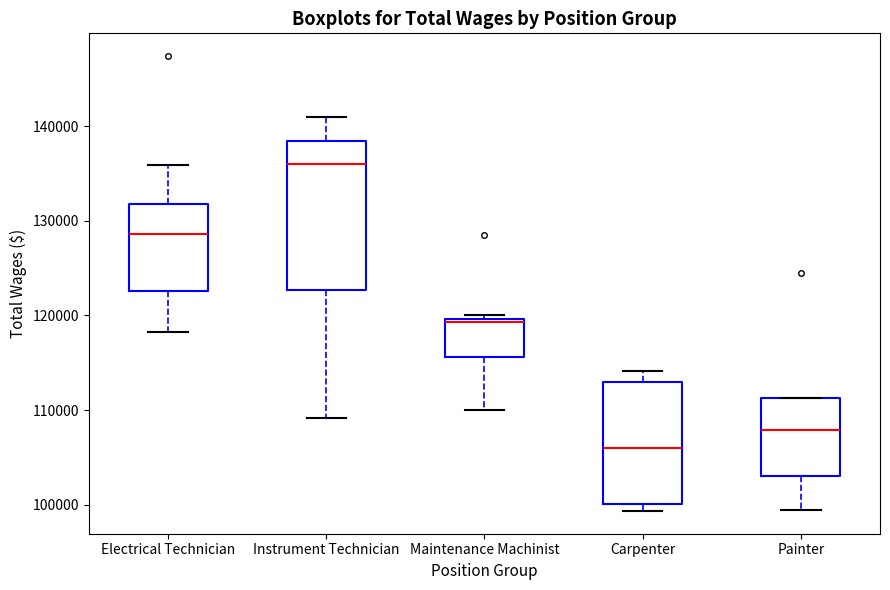

Reading left to right, read every box against the y-axis: the position of its median line, the range the box covers, and the ends of its whiskers. The values are not printed on the chart, so give them approximately, as read against the axis.

Electrical Technician: median 129000, box 123000 to 132000, whiskers 118000 to 136000
Instrument Technician: median 136000, box 123000 to 138000, whiskers 109000 to 141000
Maintenance Machinist: median 119000, box 116000 to 120000, whiskers 110000 to 120000 (just above the box's upper edge)
Carpenter: median 106000, box 100000 to 113000, whiskers 99000 to 114000
Painter: median 108000, box 103000 to 111000, whiskers 99000 to 111000